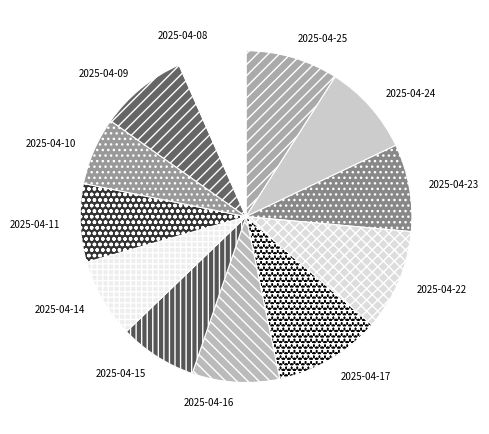

Combined, do 2025-04-24 and 2025-04-14 account for over 50%?

No